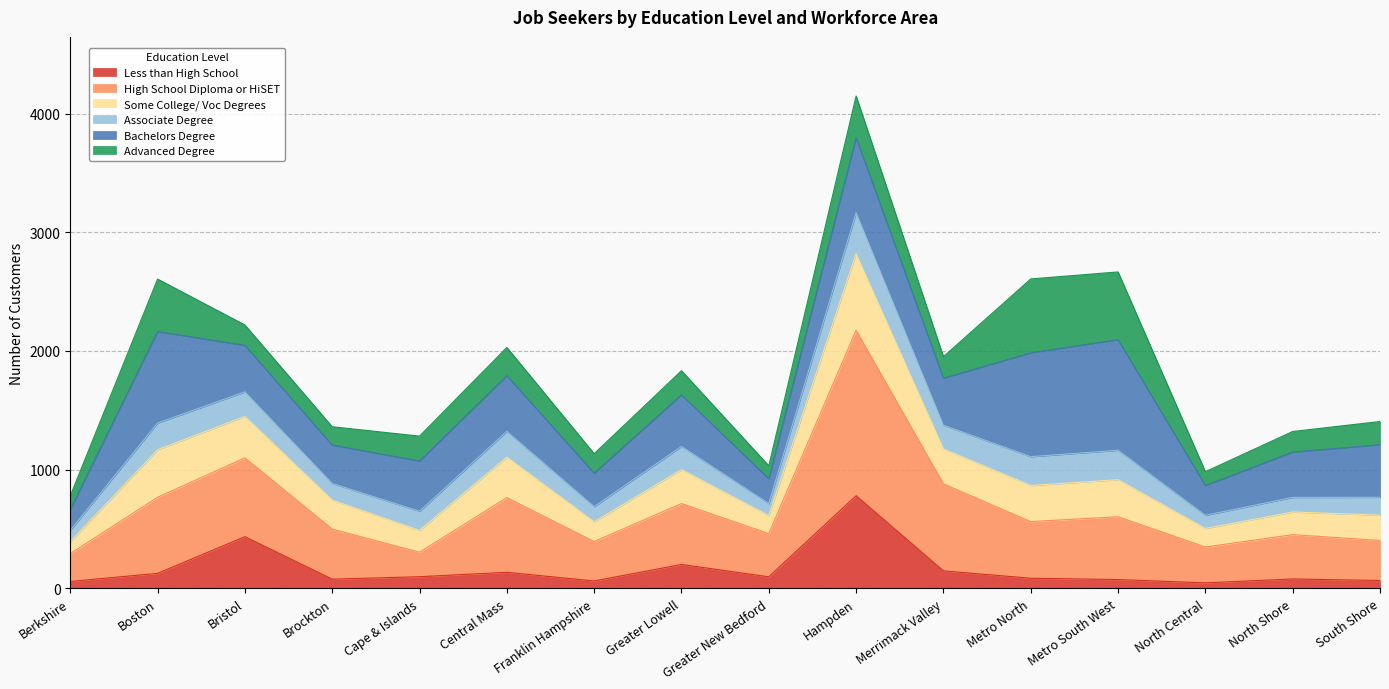

What is the total value across all series at Hampden?

4148